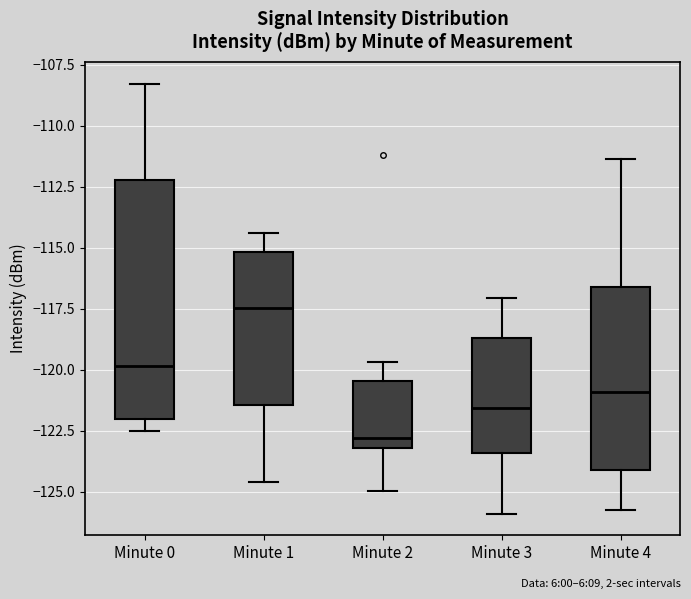

Which box has the lowest median line?

Minute 2